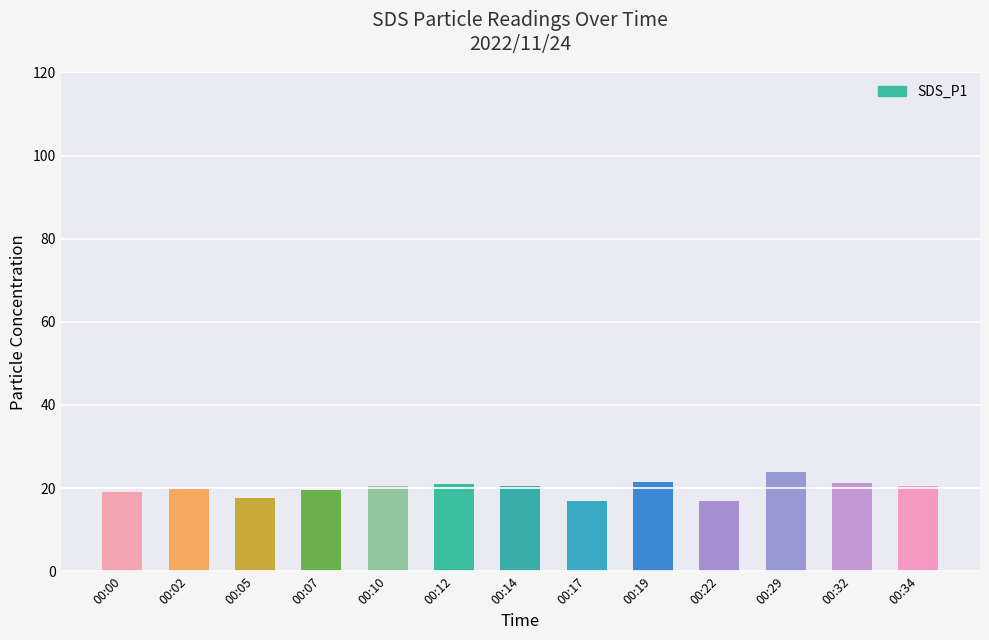

Count the number of data series in this chart.

1